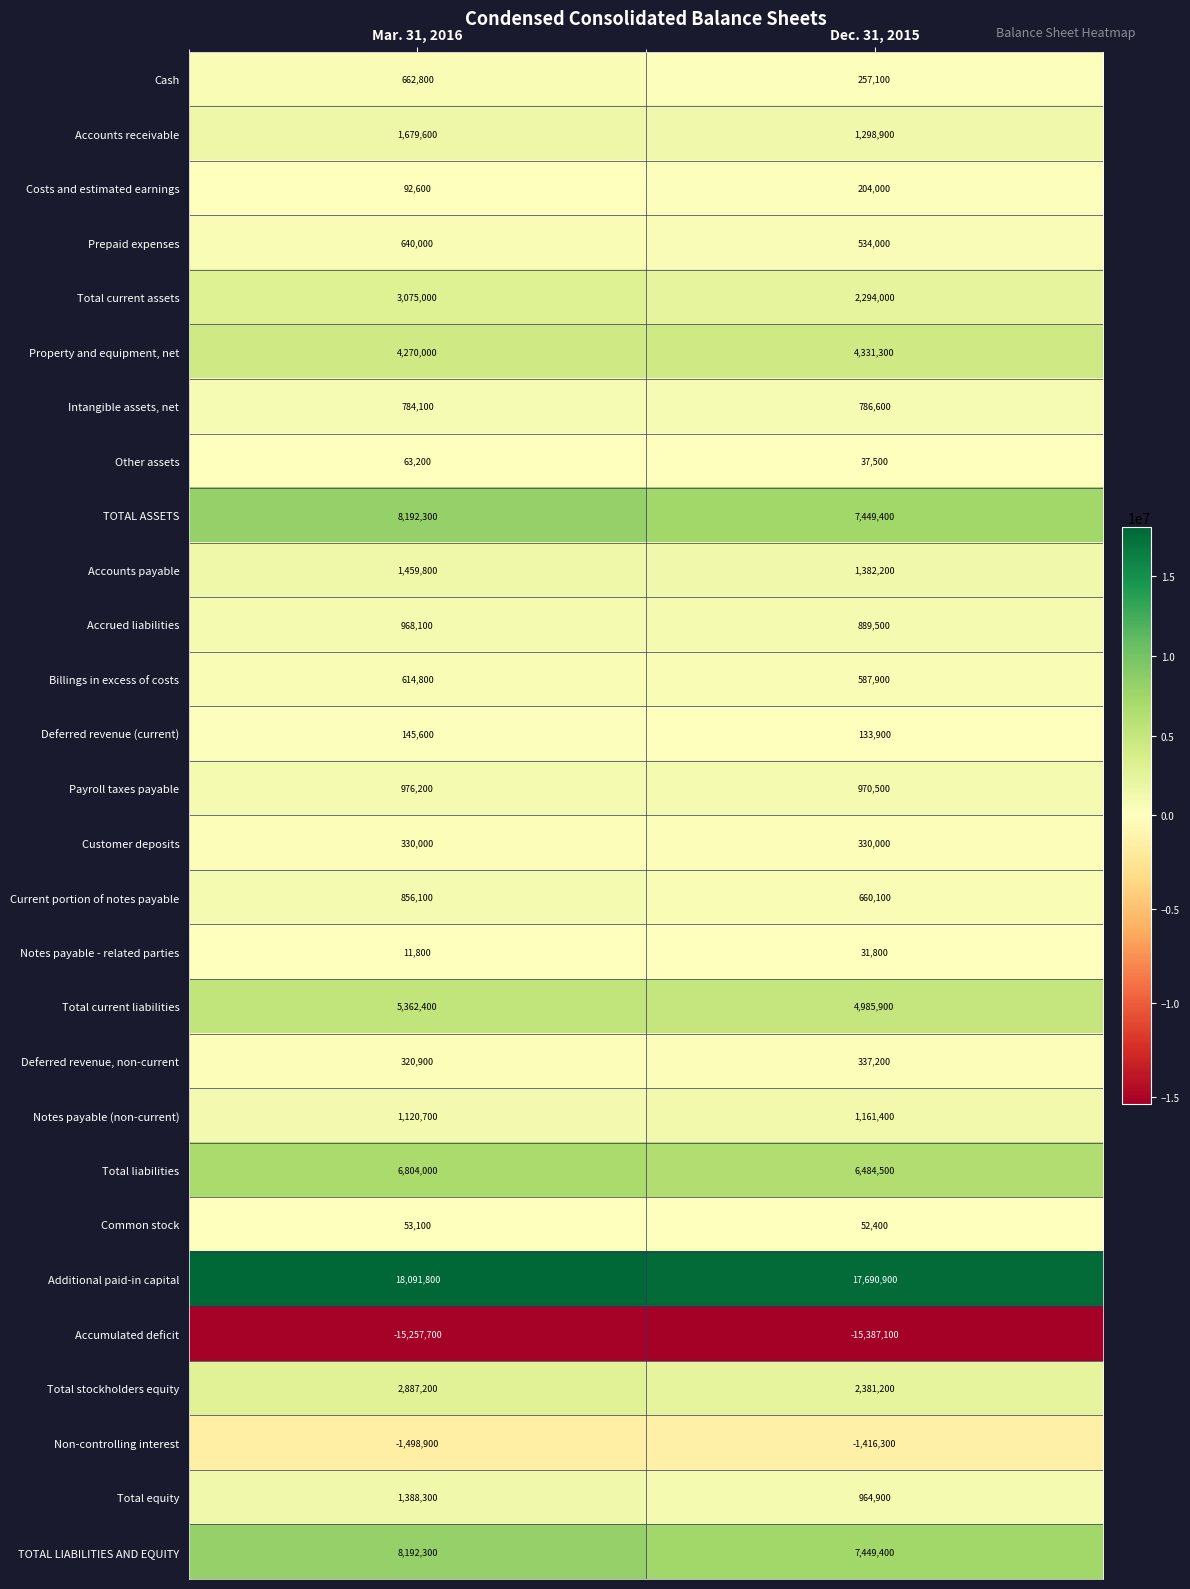

What is the difference between the maximum and minimum values in the Total liabilities series?

319500